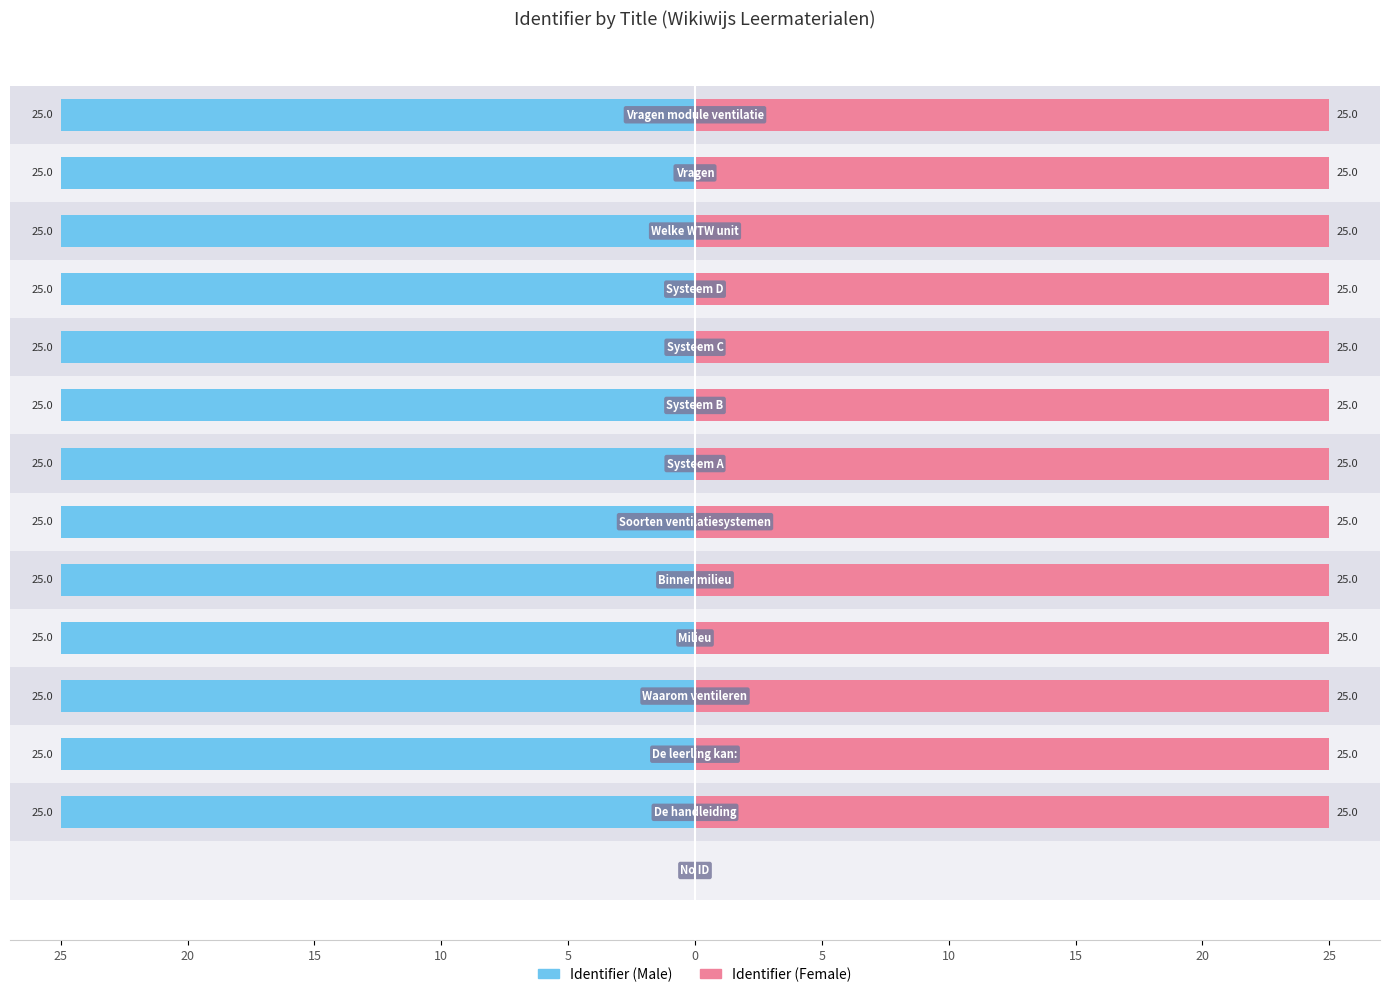

How many values in Identifier (Female) are above zero?

13